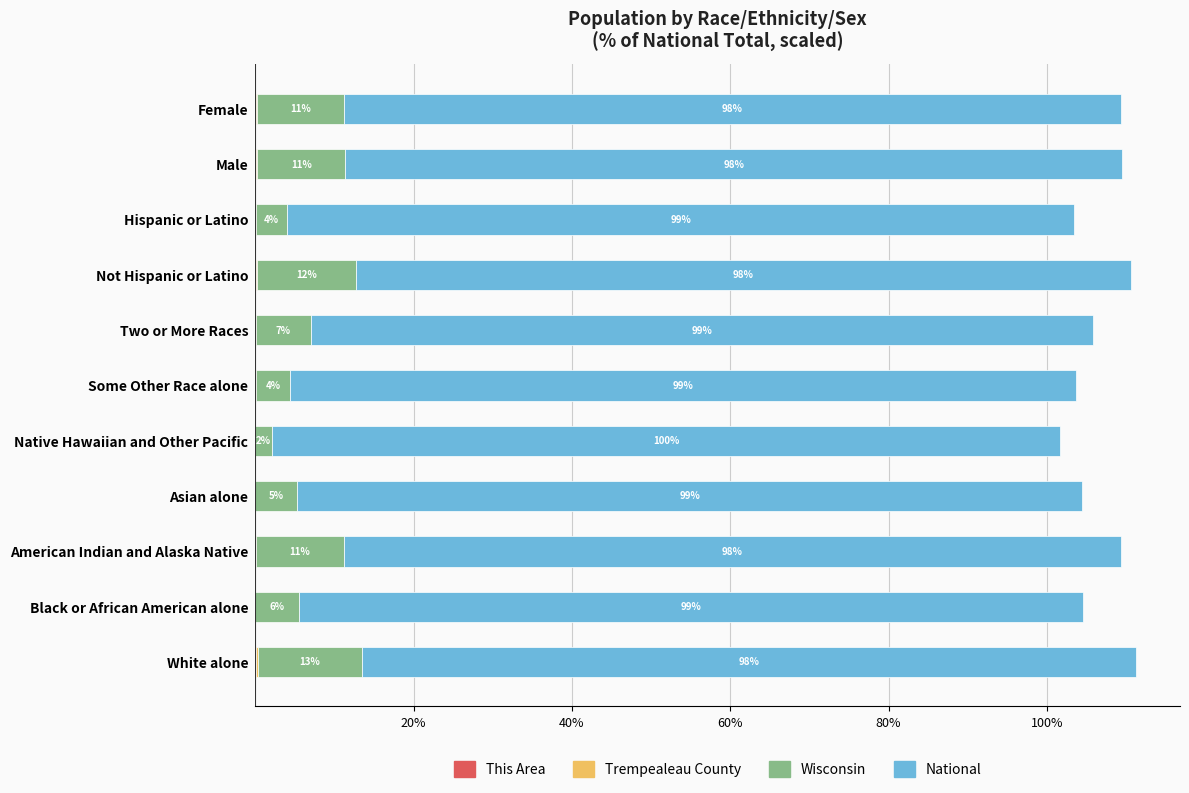

At which category is the sum across all series the highest?

White alone